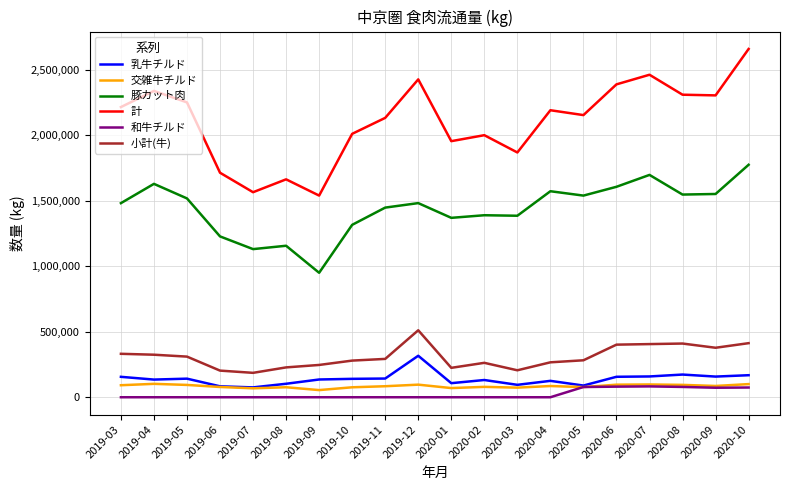

The 乳牛チルド series shows 128049 at 2019-12. True or false?

False